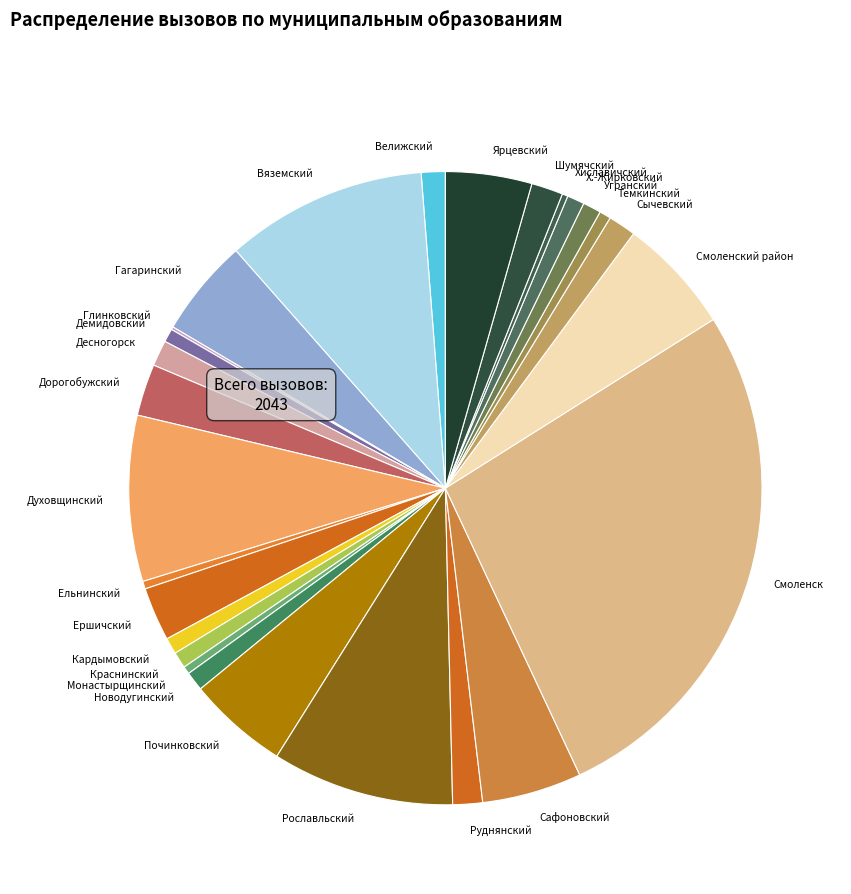

Does any single category account for the majority?

No